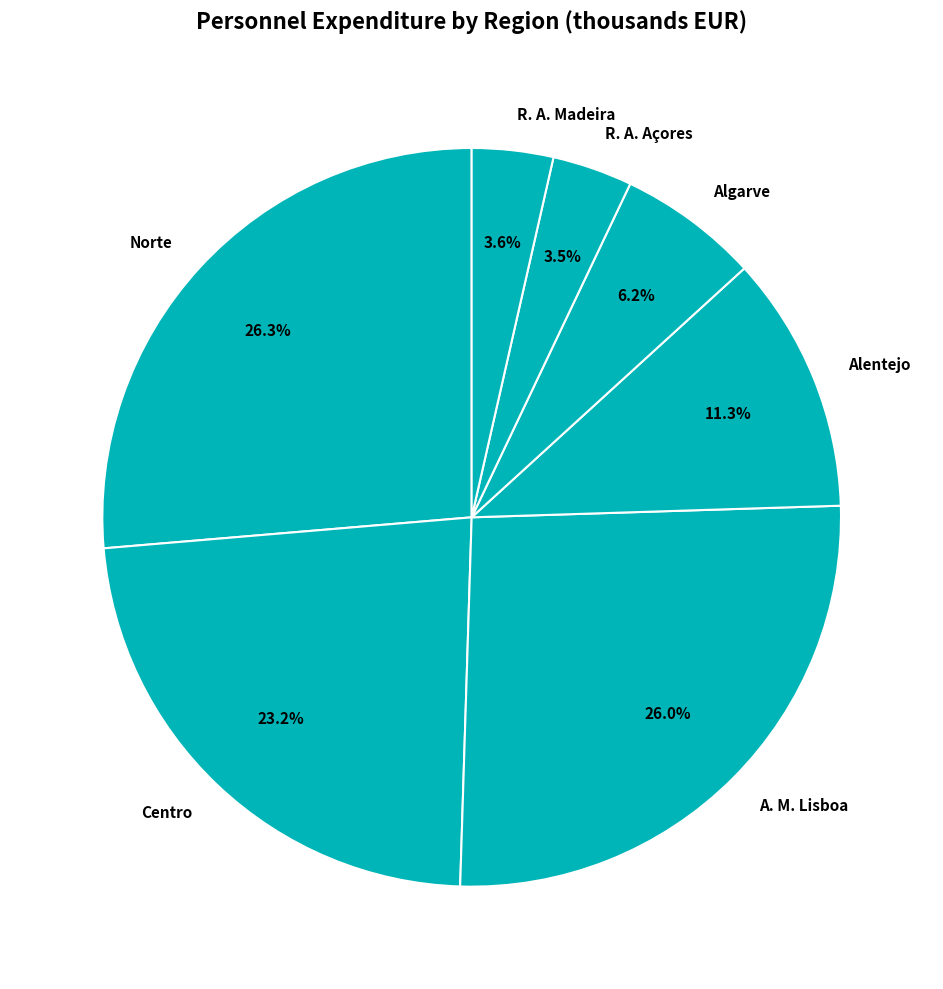

Is there a majority slice in this chart?

No